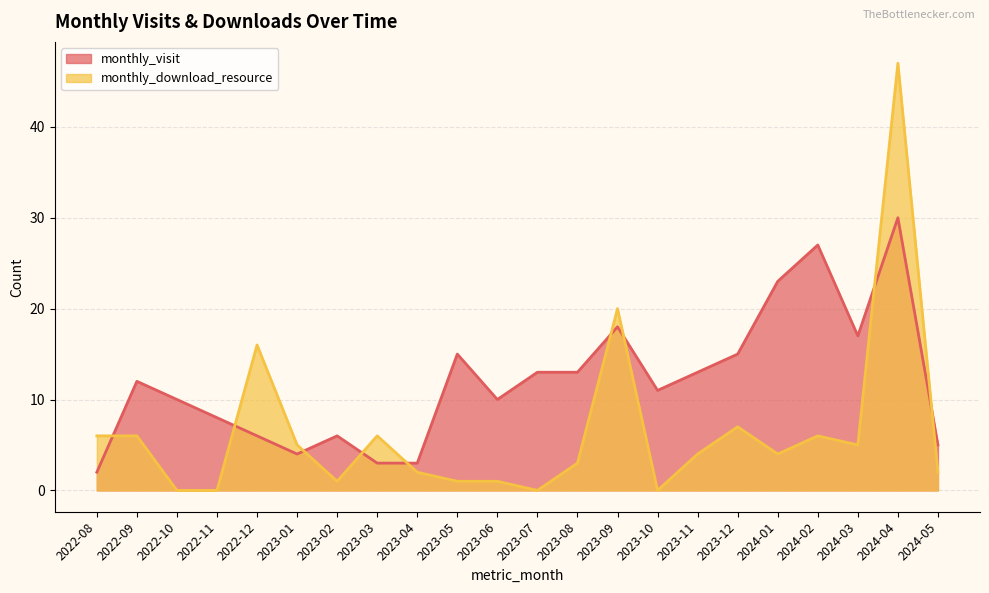

Is the value of monthly_visit at 2023-12 greater than the value of monthly_download_resource at 2024-04?

No